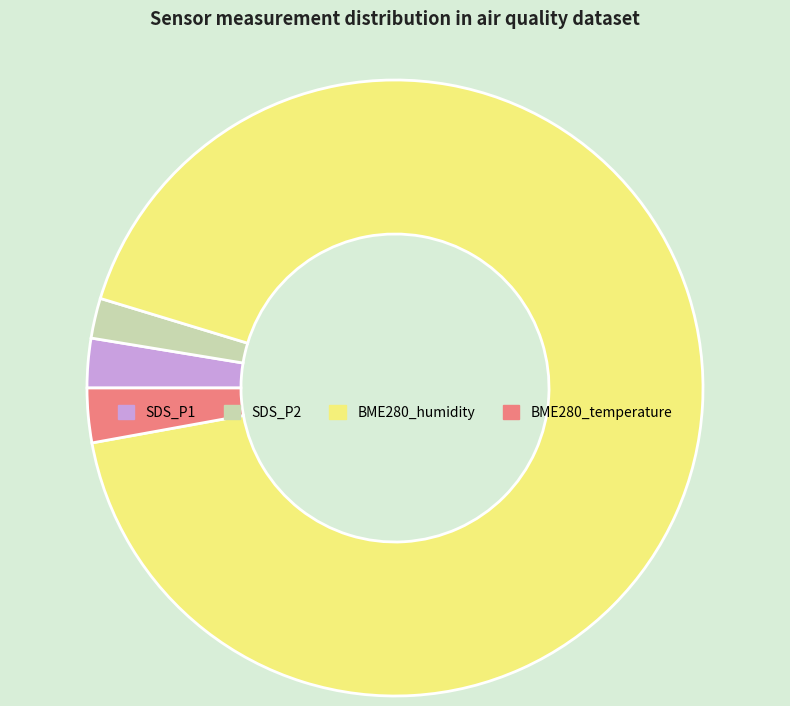

Count the number of slices in the pie.

4